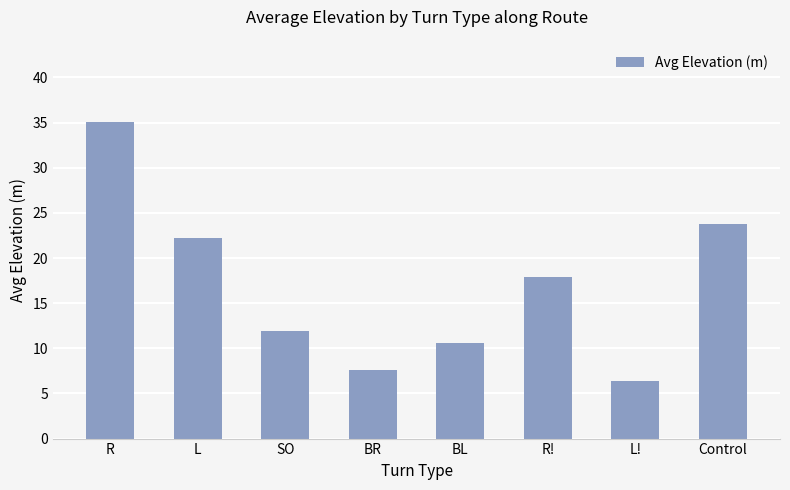

Is it true that the value at R! is 17.9?

True